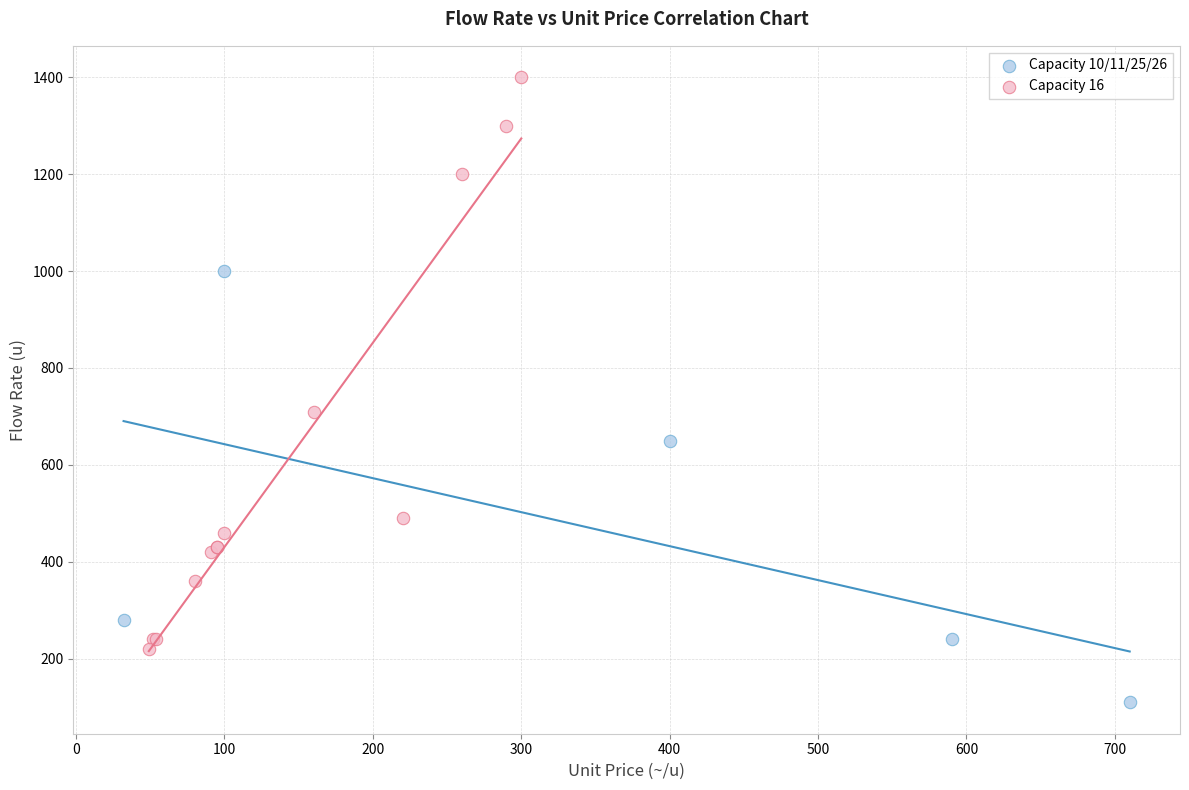

Which series reaches the minimum Y coordinate?

Capacity 10/11/25/26